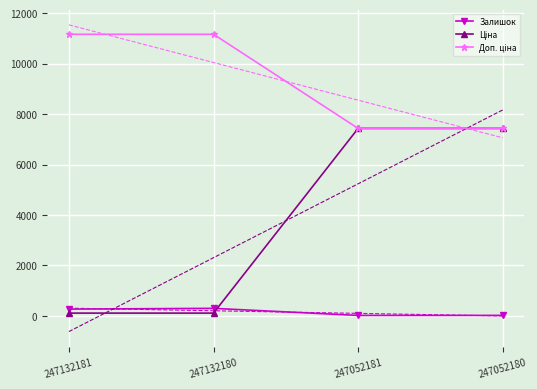

Is it true that Залишок equals 20.0 at 247052181?

True